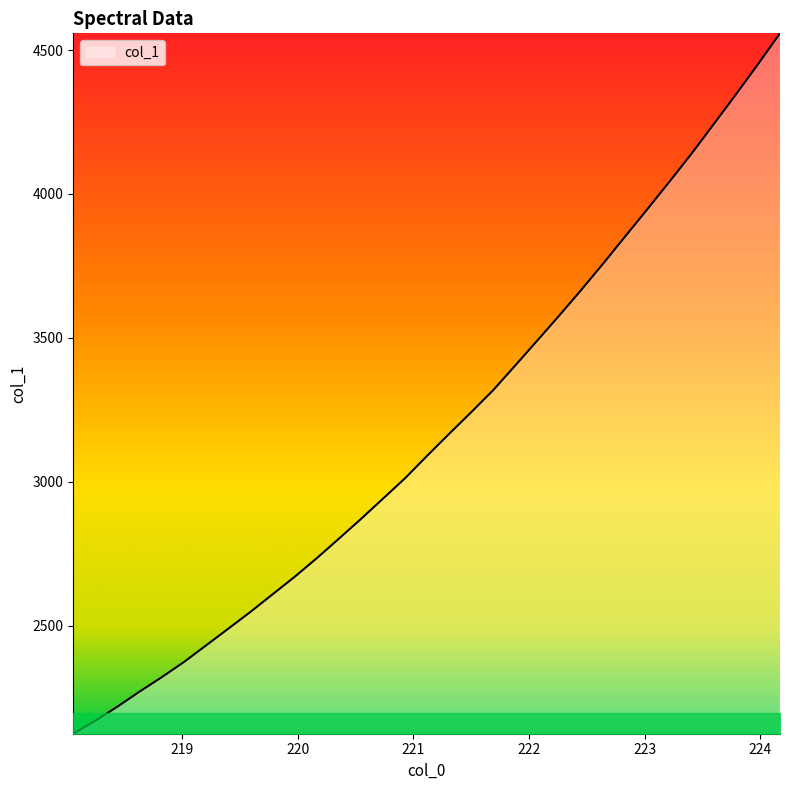

What is the smallest value displayed?

2125.3